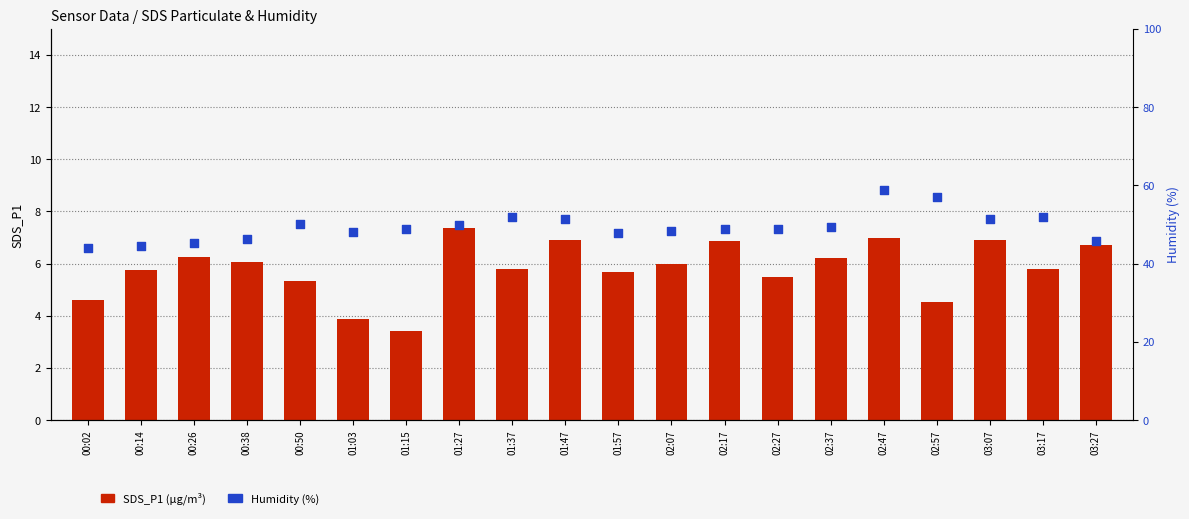

What are all the series names shown in the legend?

SDS_P1, Humidity